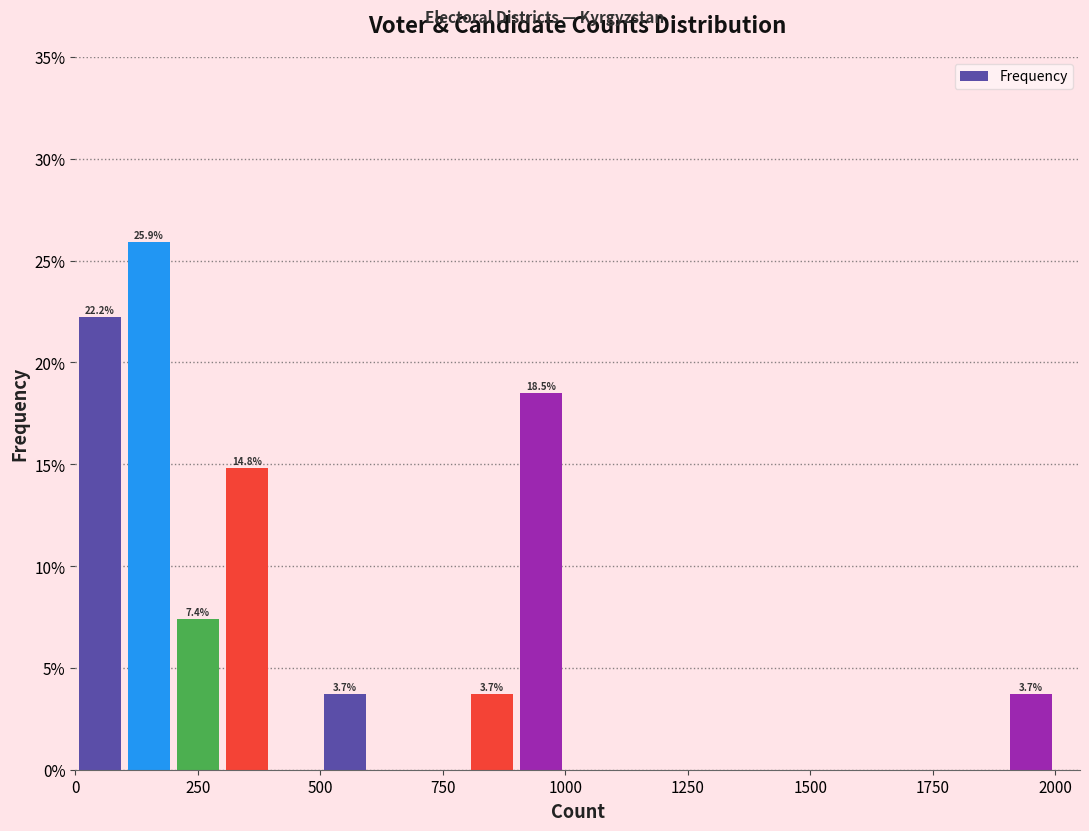

Read against the x-axis, roughly where is the centre of the tallest bar?

150